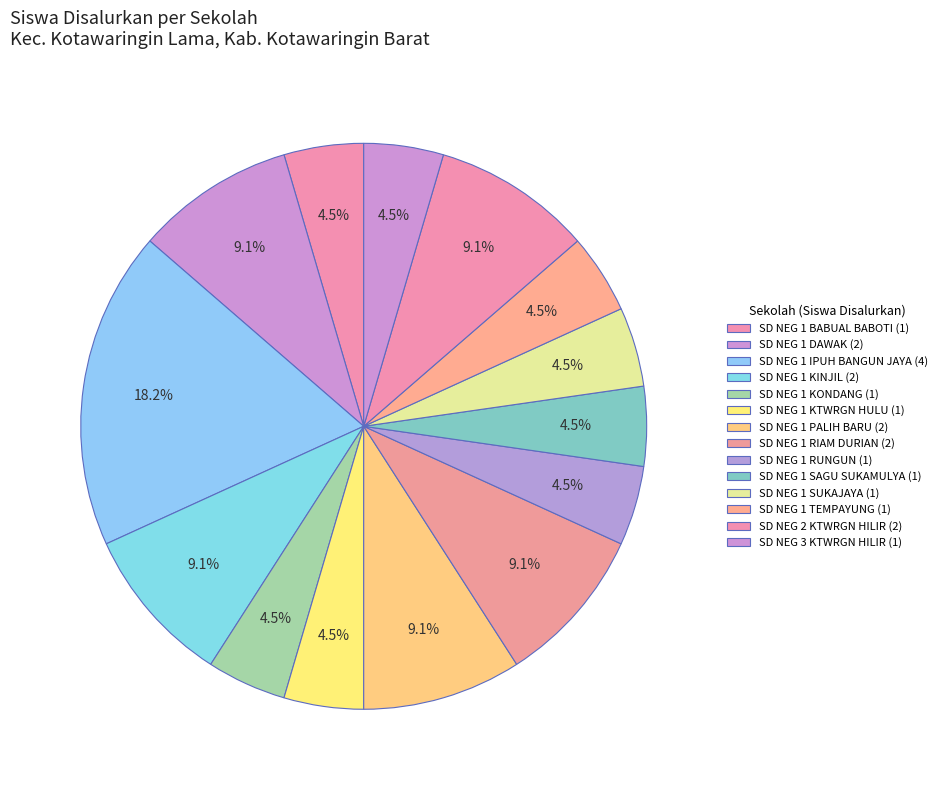

How many segments does this pie chart have?

14